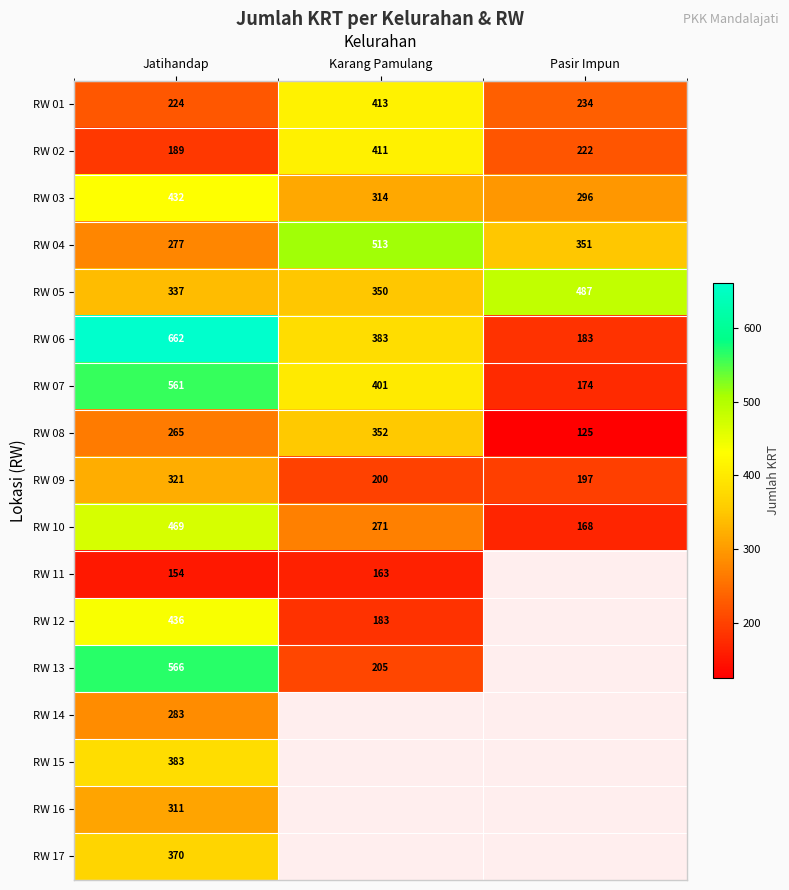

The RW 01 series shows 188 at Karang Pamulang. True or false?

False